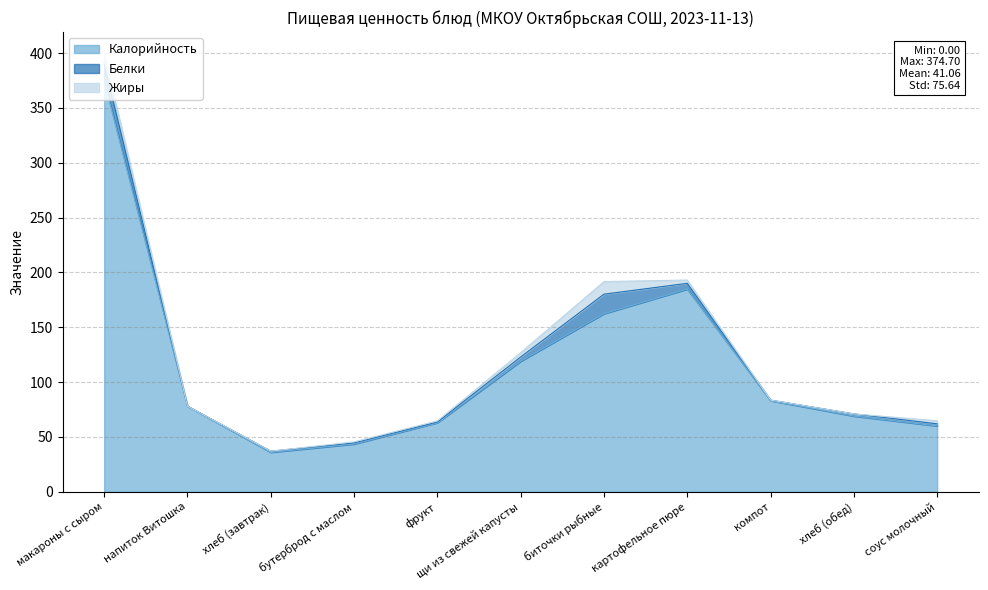

Which category has the highest value across all series?

макароны с сыром